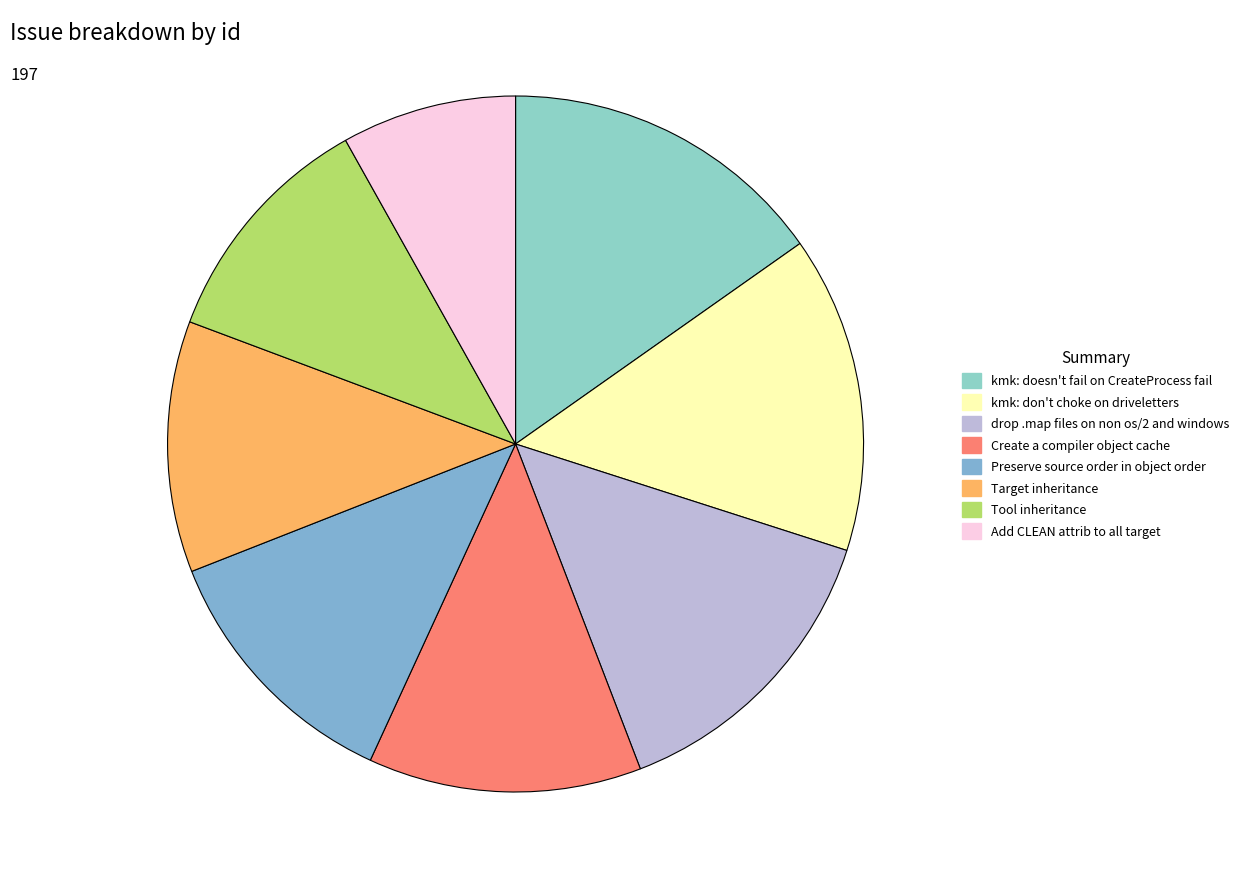

True or false: Tool inheritance accounts for 23% of the total.

False